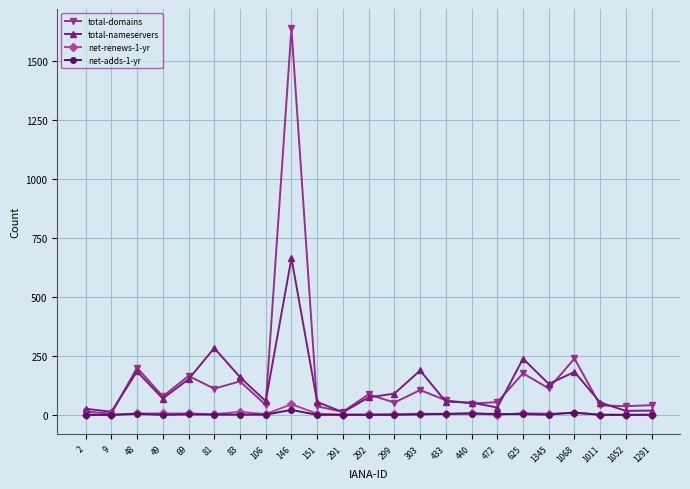

How many lines are shown in the chart?

4